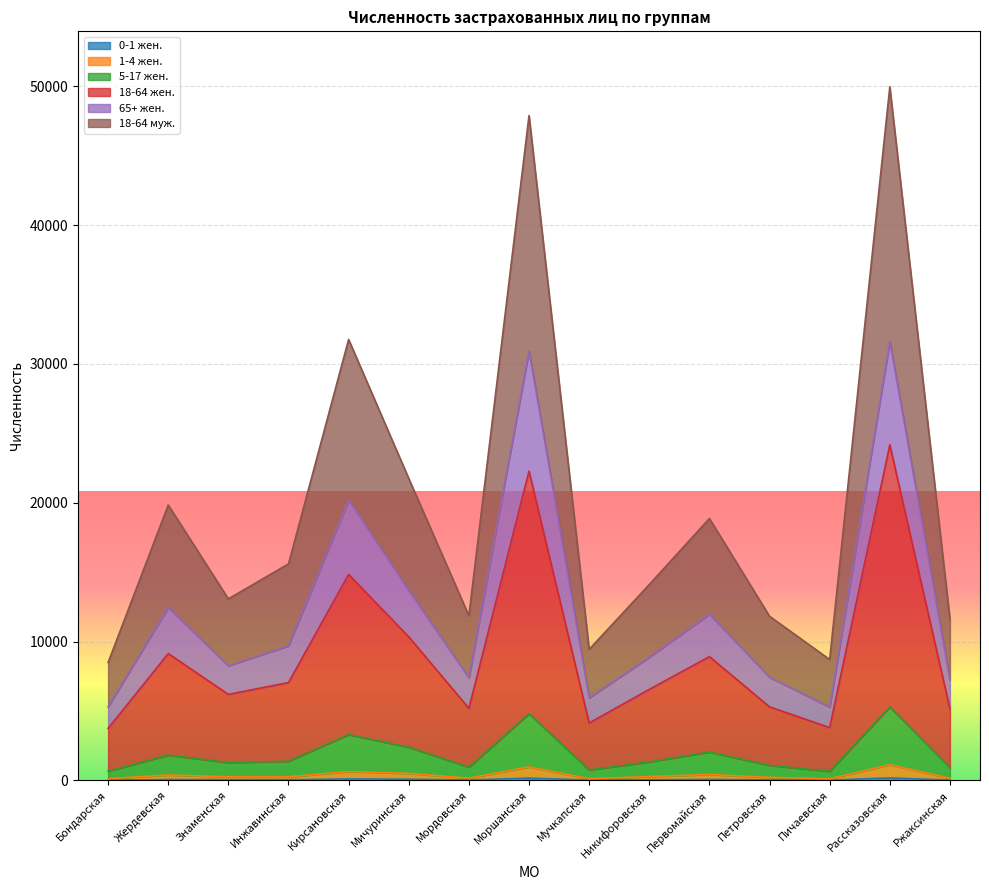

Which has a higher value, Рассказовская or Инжавинская?

Рассказовская